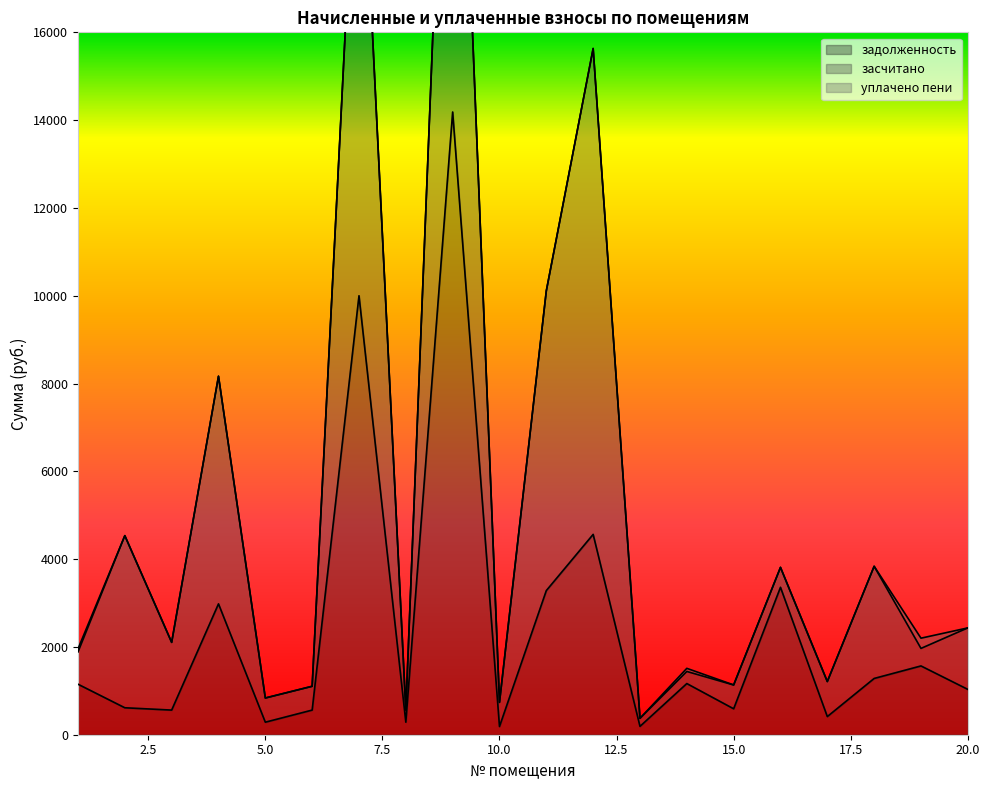

What is the greatest value displayed?

14185.1